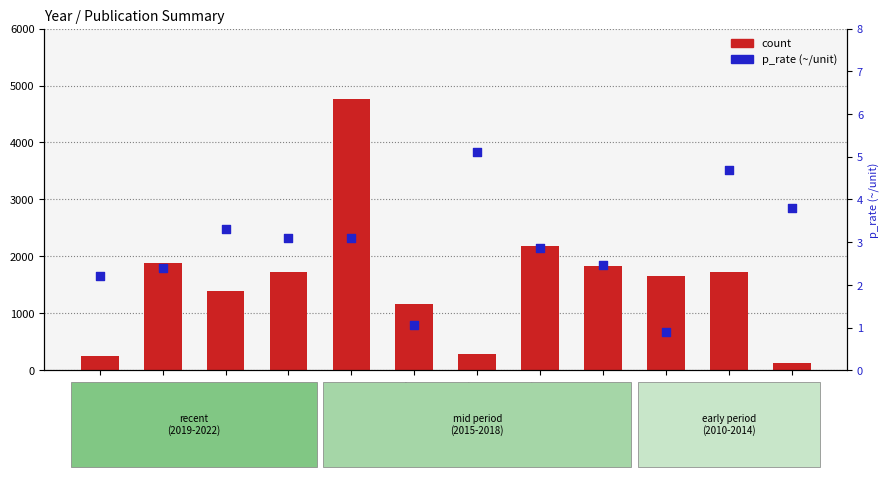

Is the value of p_rate (~/unit) at 2017 greater than the value of count at 2020?

No